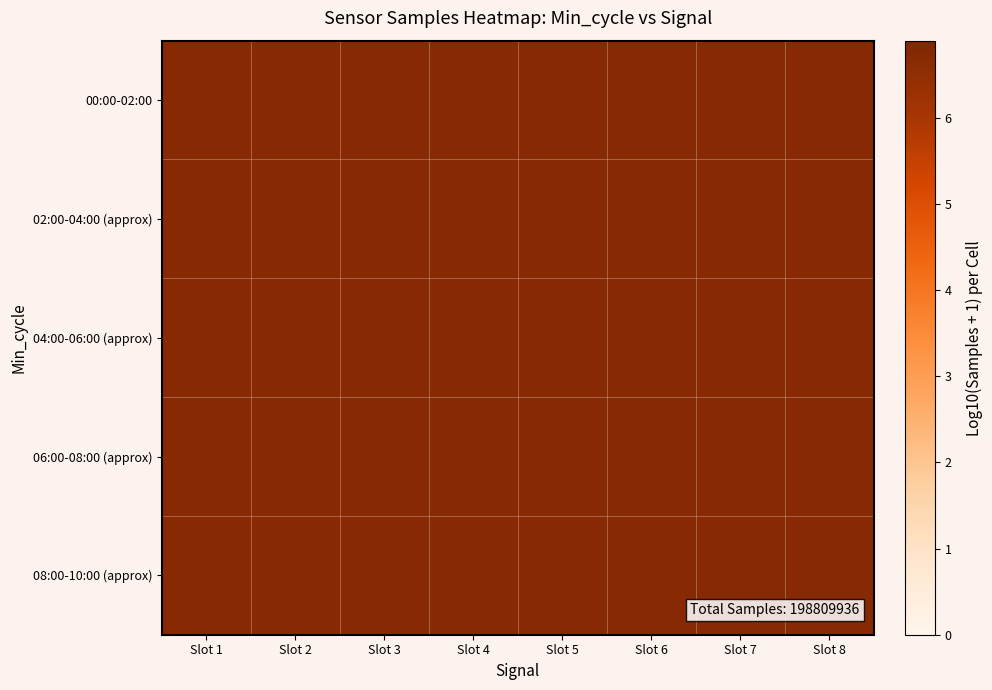

At which category does the chart reach its minimum across all series?

Slot 1